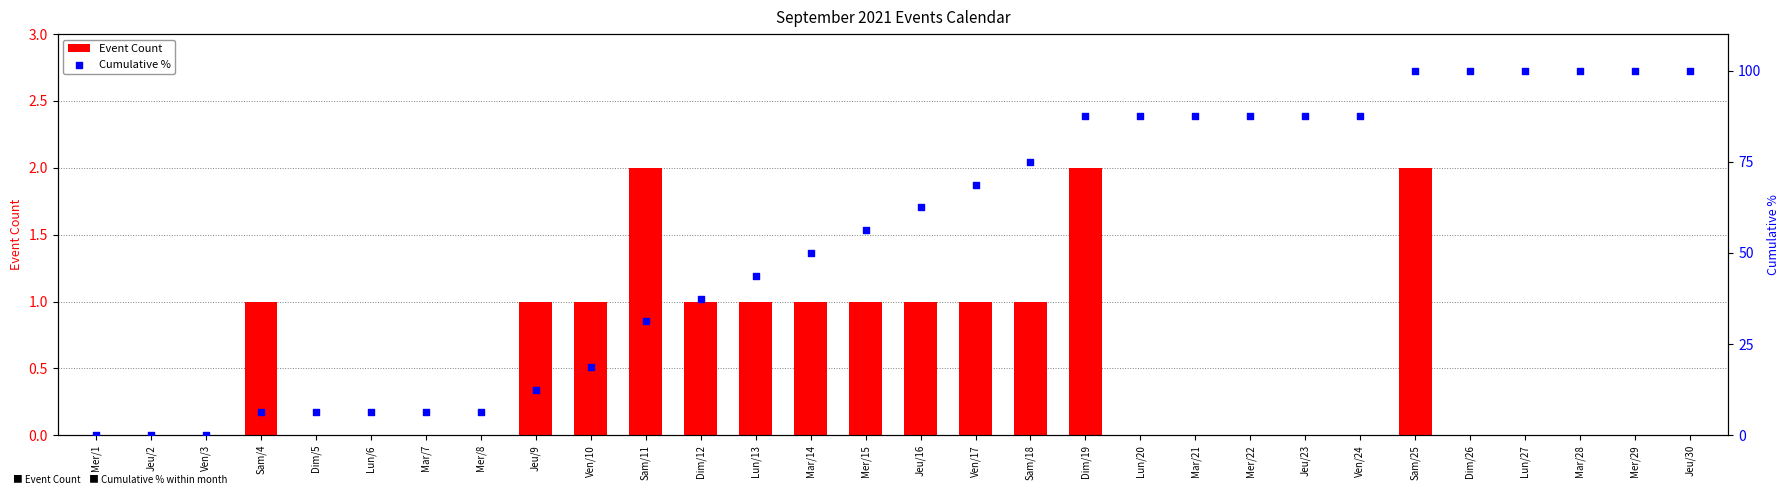

Is the value of Cumulative % at Mar/28 greater than the value of Event Count at Mer/29?

Yes